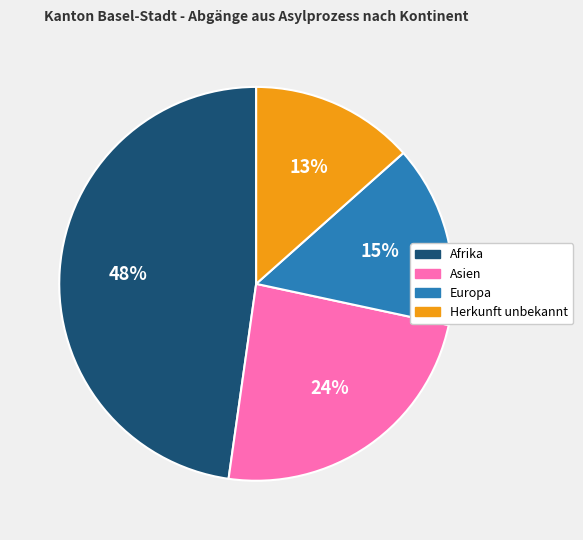

Rank the categories by value from highest to lowest.

Afrika, Asien, Europa, Herkunft unbekannt